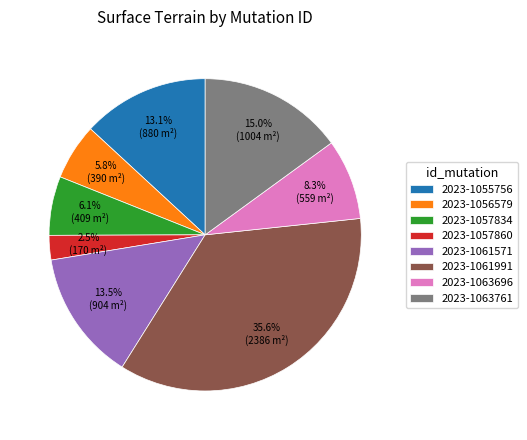

How many slices are in this pie chart?

8